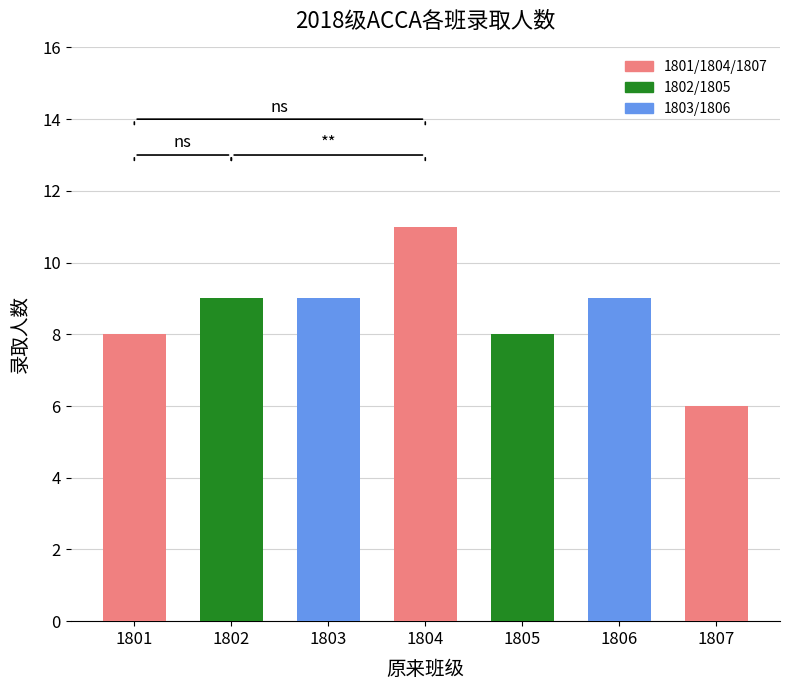

At which category does the chart reach its peak across all series?

1804